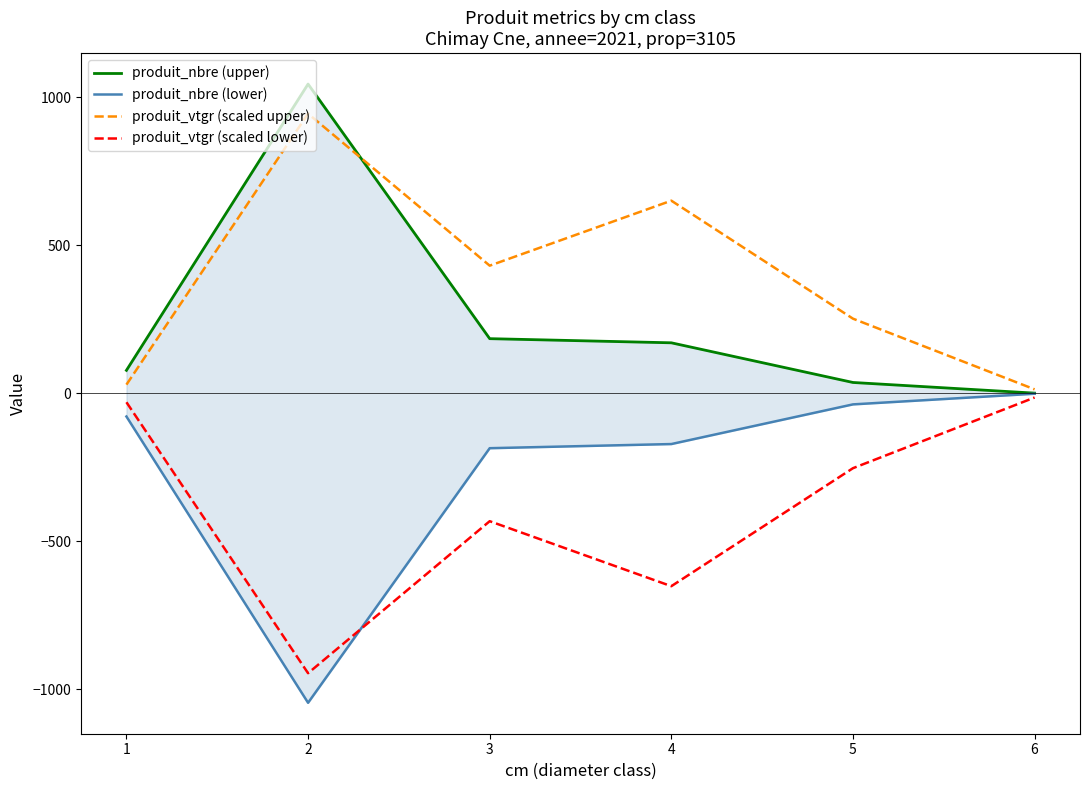

What is the spread (max minus min) of values at 2?

2090.0